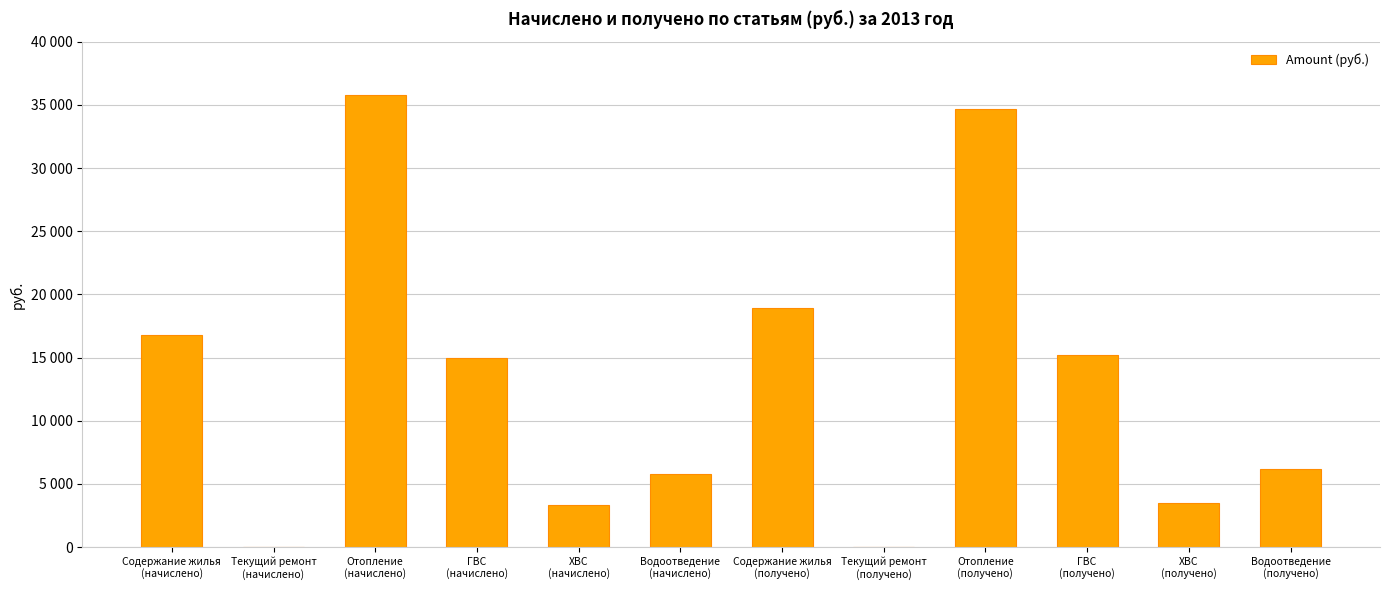

Reading right to left, what are all the values shown in this chart?

6161.6	3511.9	15200.4	34693.6	0.0	18930.9	5751.8	3364.1	14983.0	35779.0	0.0	16822.1